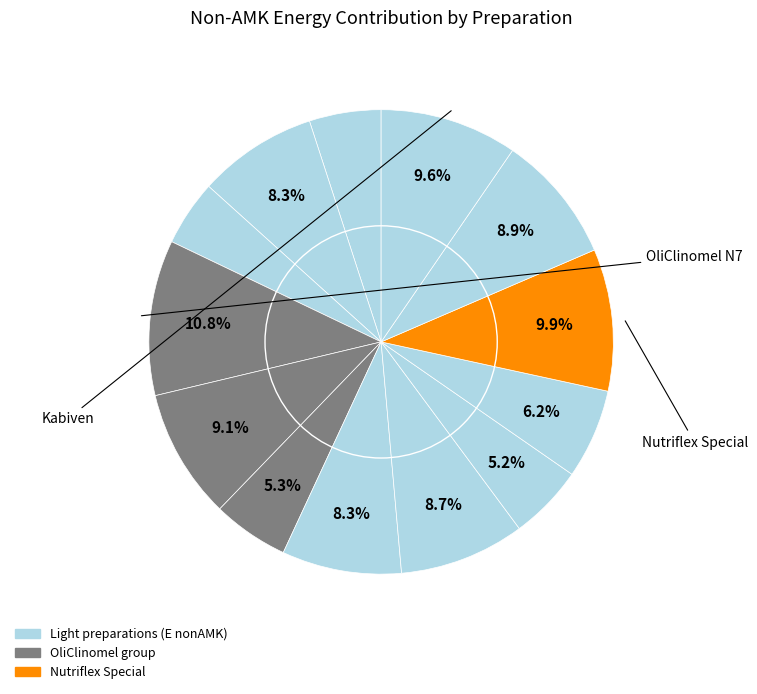

How many slices are in this pie chart?

13